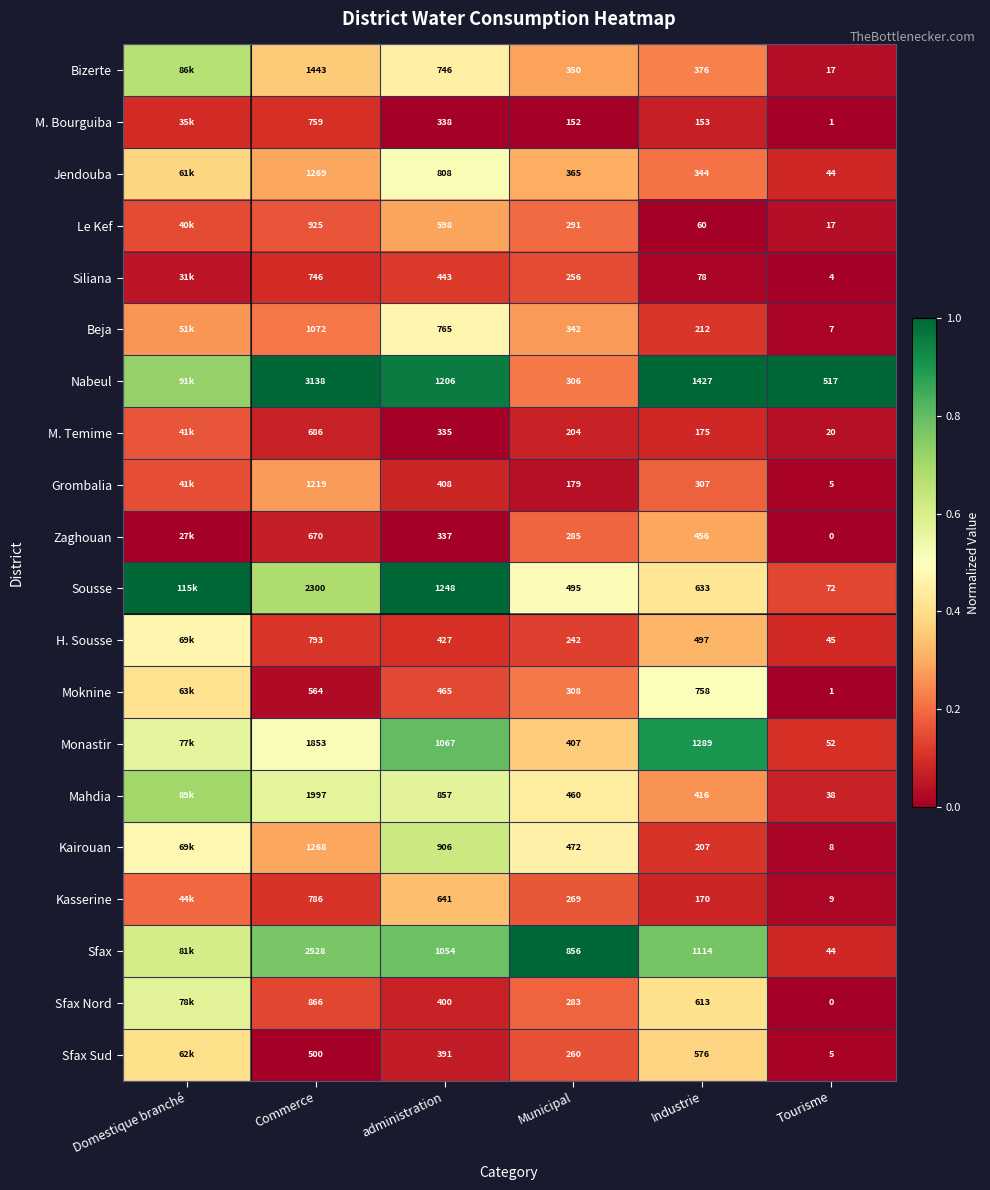

Between Commerce and Tourisme, which series saw the biggest shift?

Nabeul